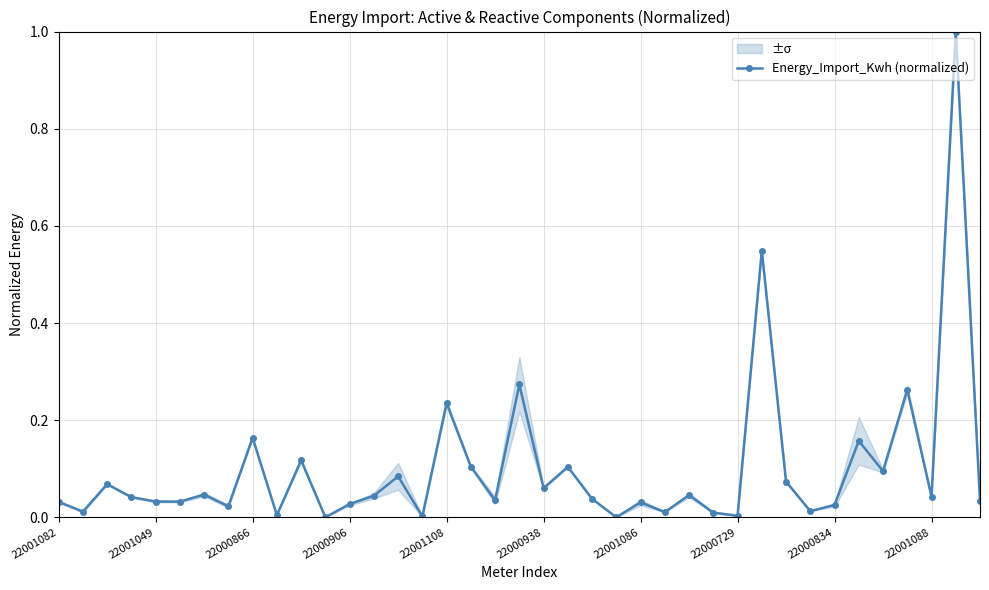

How many categories are shown in the chart?

39